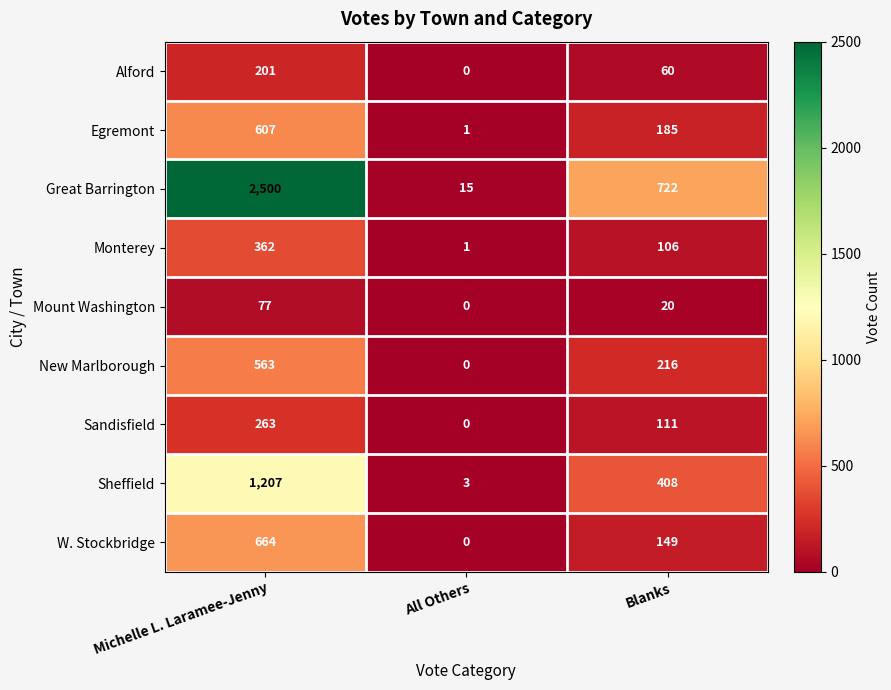

How many values in Sandisfield are above zero?

2